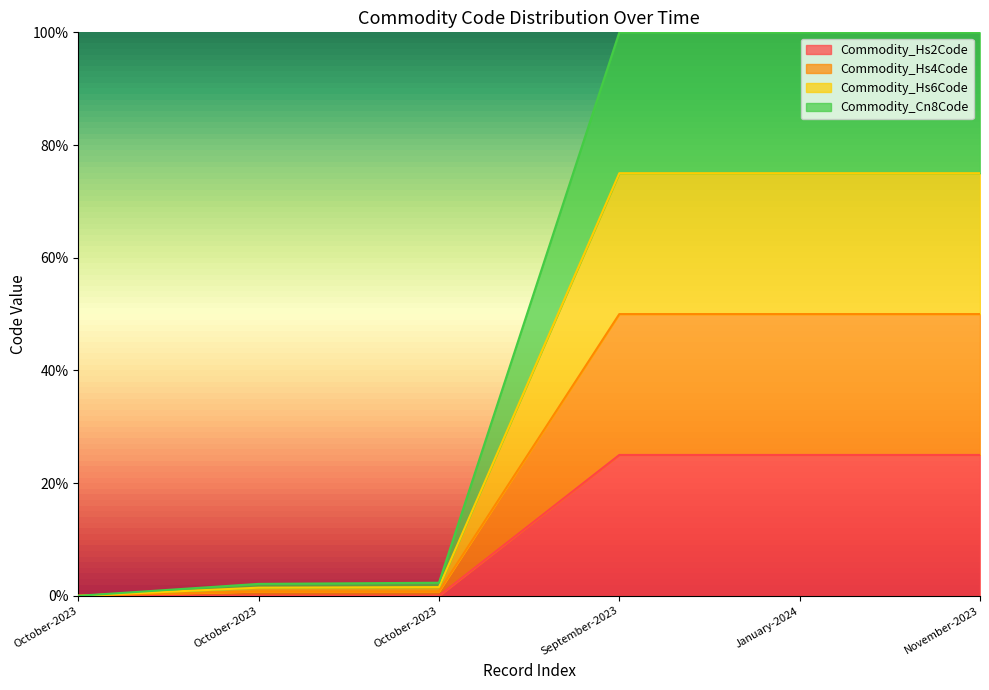

True or false: Commodity_Cn8Code and Commodity_Hs6Code cross at least once.

False